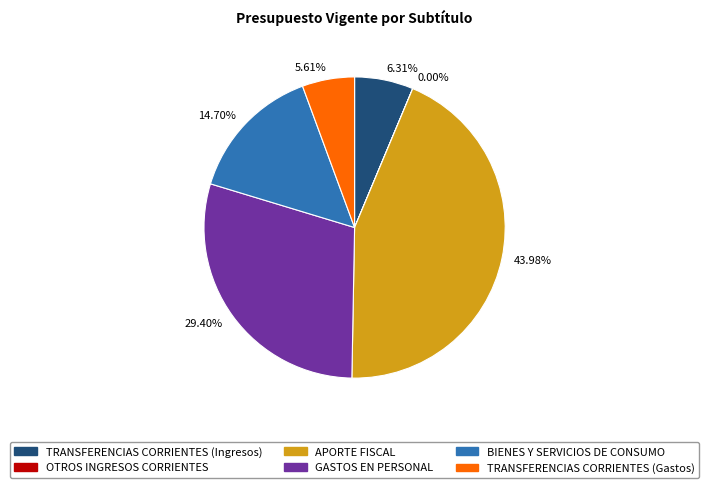

Approximately how many times larger is the value at 14.70% compared to 6.31%?

2.3